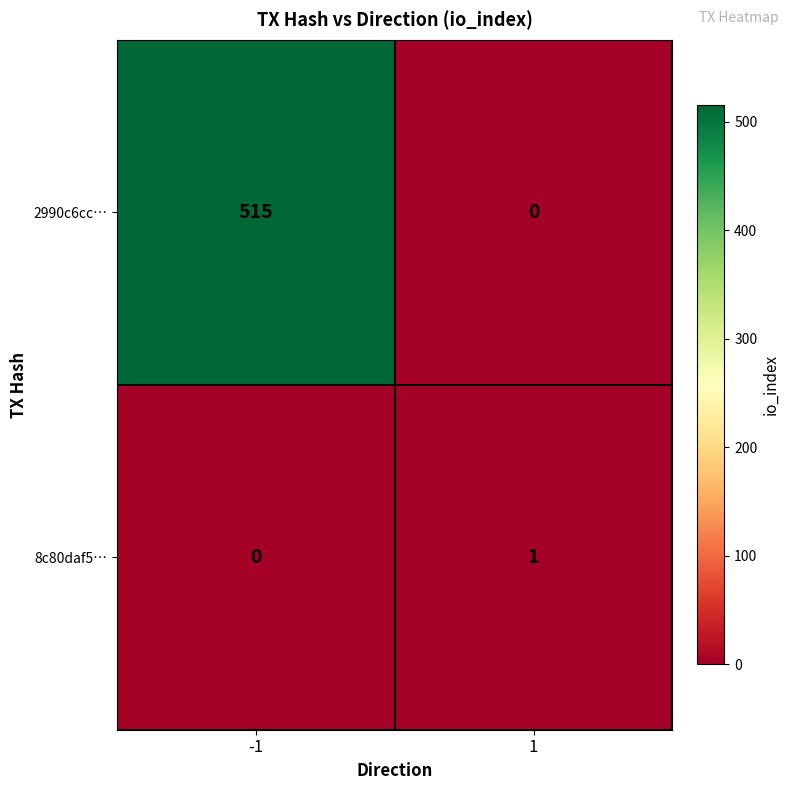

Reading left to right, extract all data points from this chart.

2990c6cc…: -1=515	1=0
8c80daf5…: -1=0	1=1